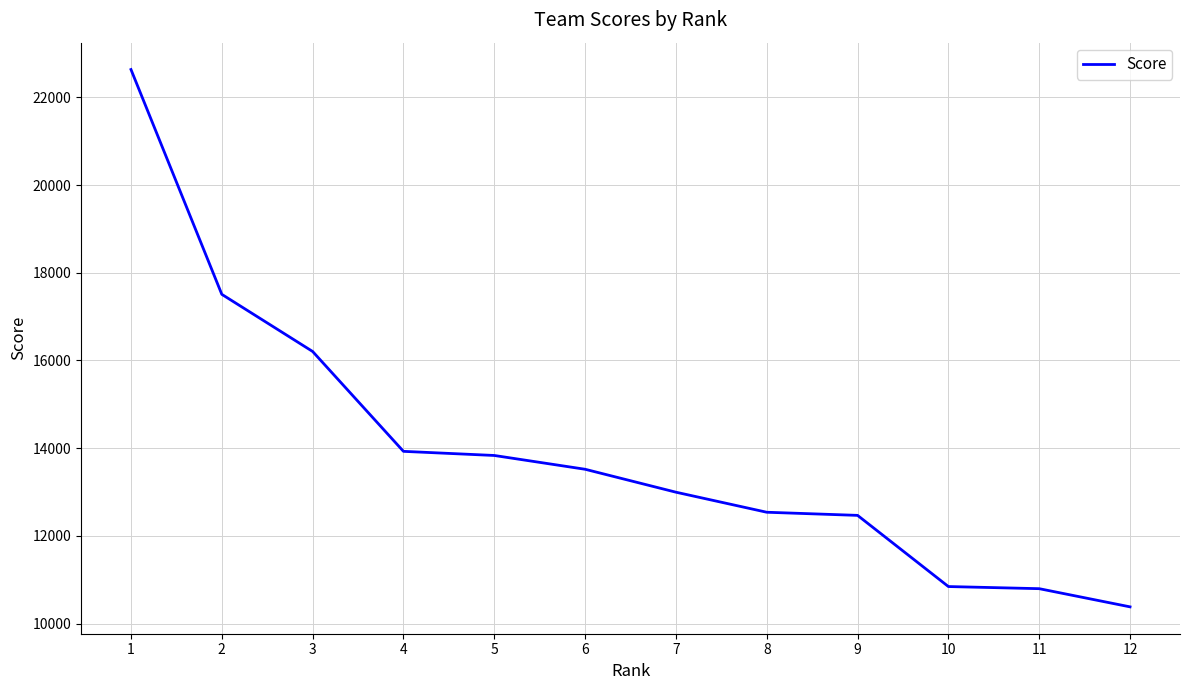

What is the difference between the values at 12 and 8?

2157.3